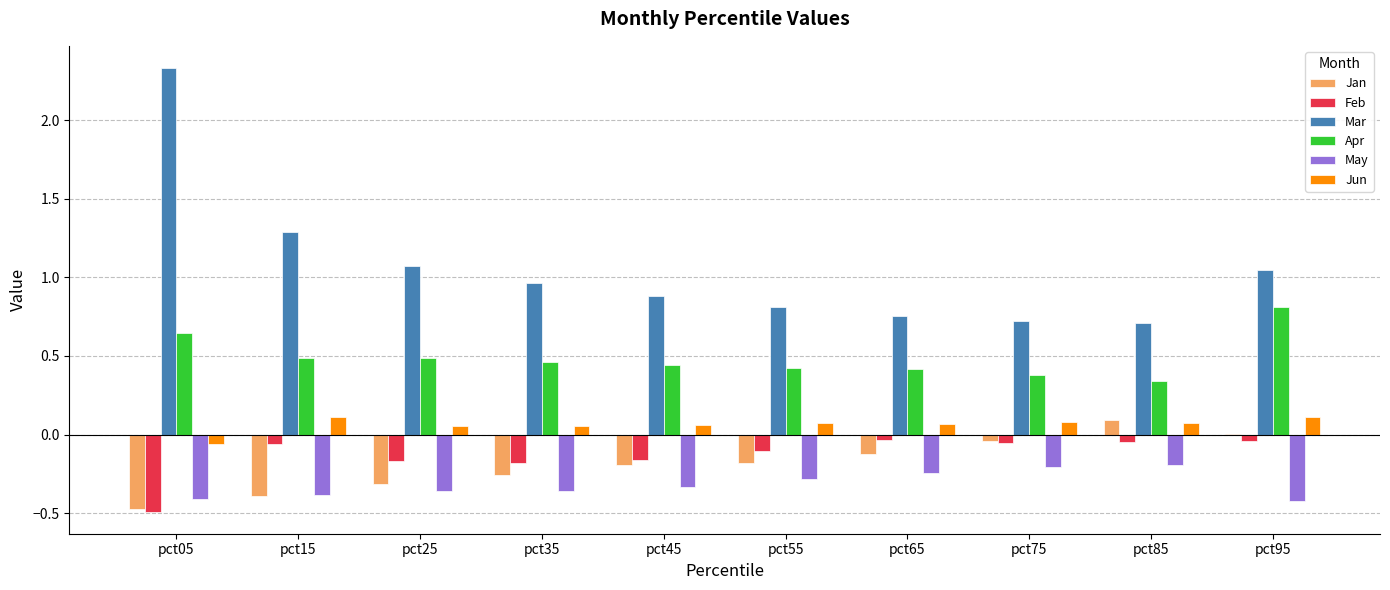

The value of May at pct75 is -0.1. True or false?

False